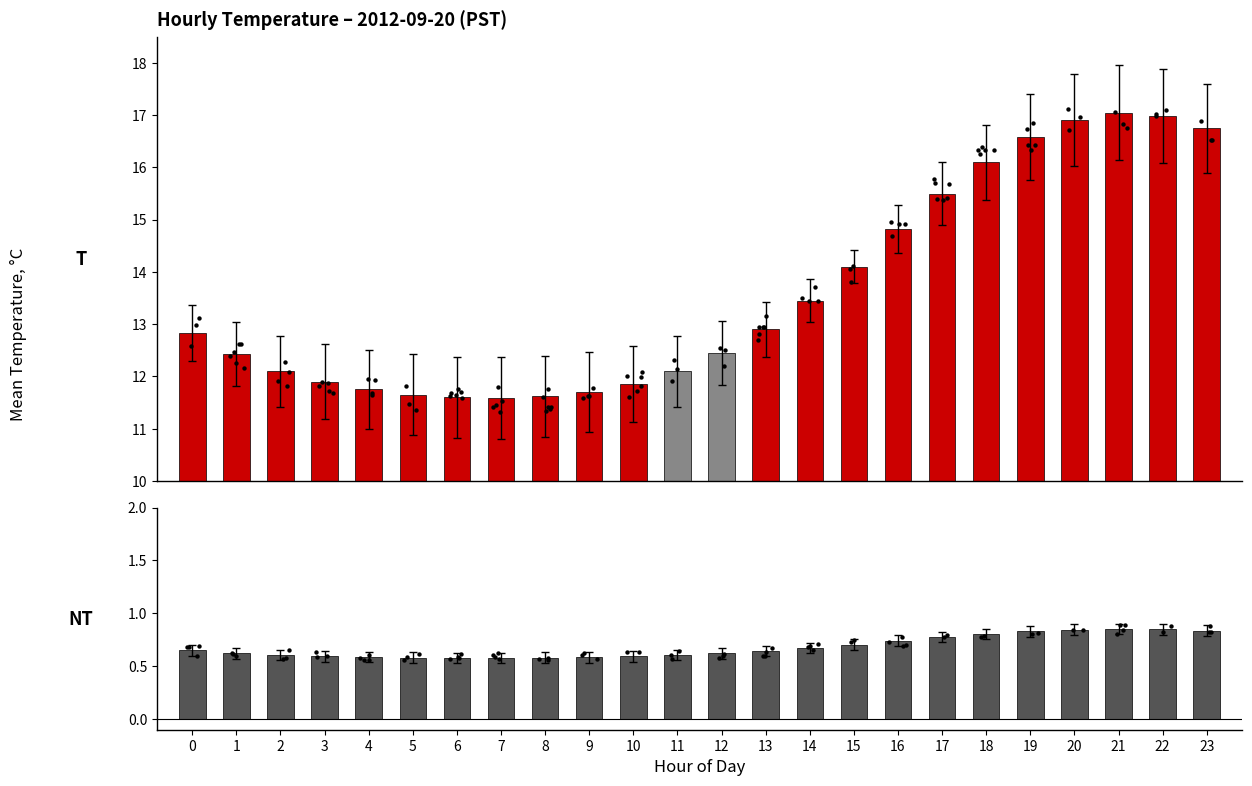

Which series contains the highest Y value?

Mean Temperature (C)